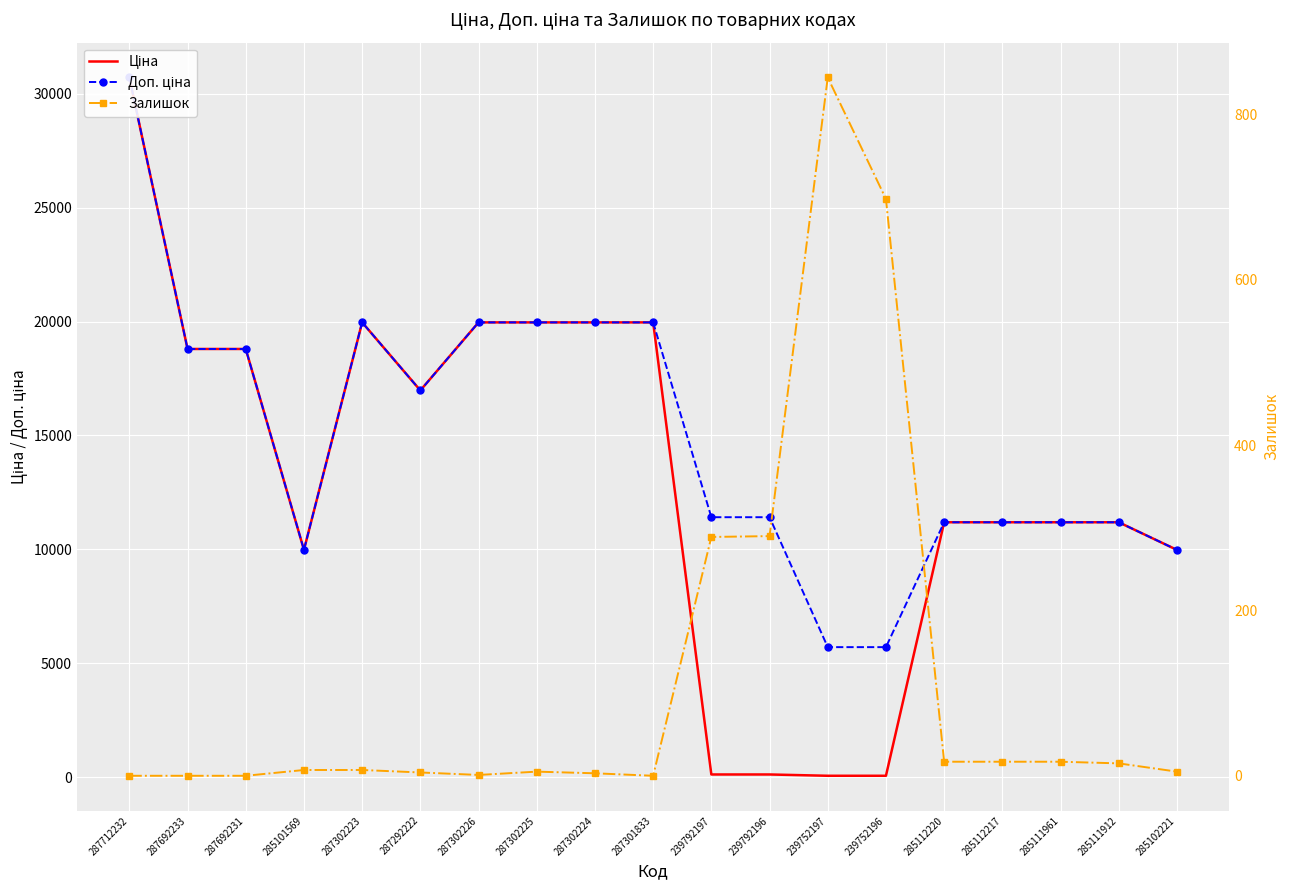

Where do Ціна and Залишок first cross each other?

287301833 and 239792197